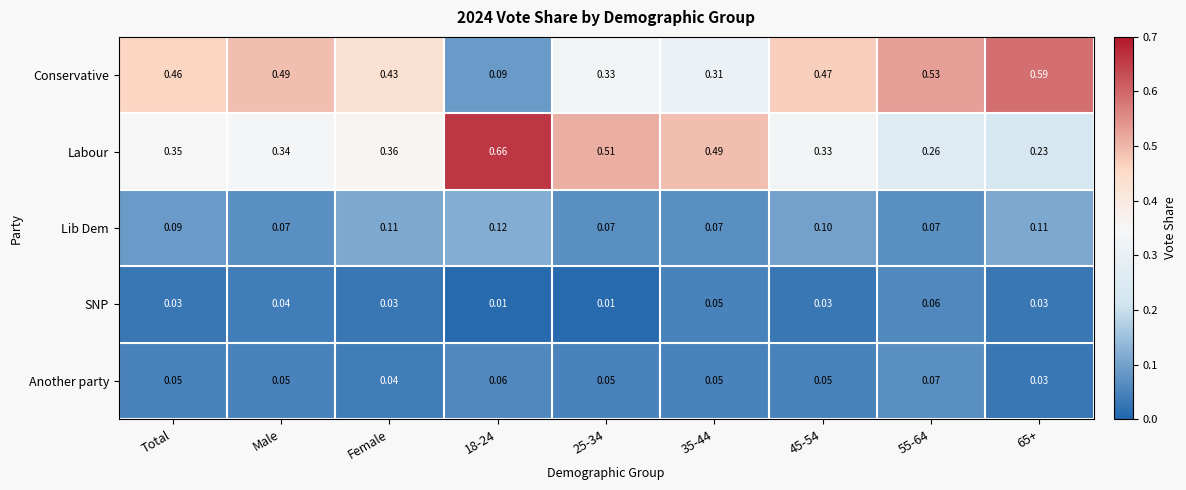

What is the total value across all series at Male?

1.0